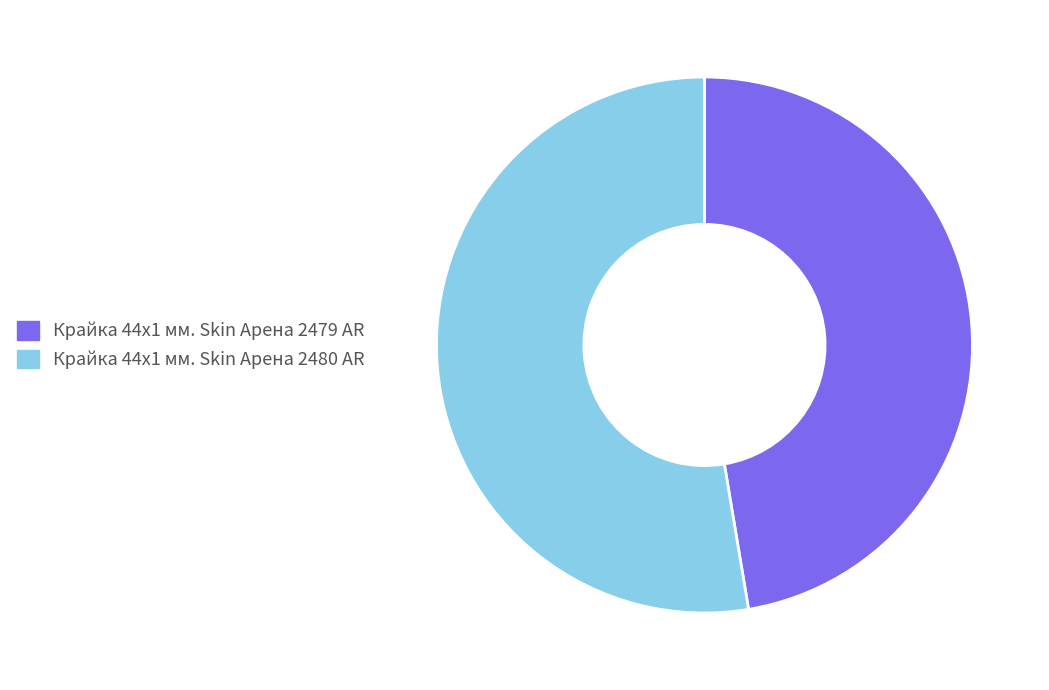

Do Крайка 44x1 мм. Skin Арена 2479 AR and Крайка 44x1 мм. Skin Арена 2480 AR together represent more than half of the pie?

Yes